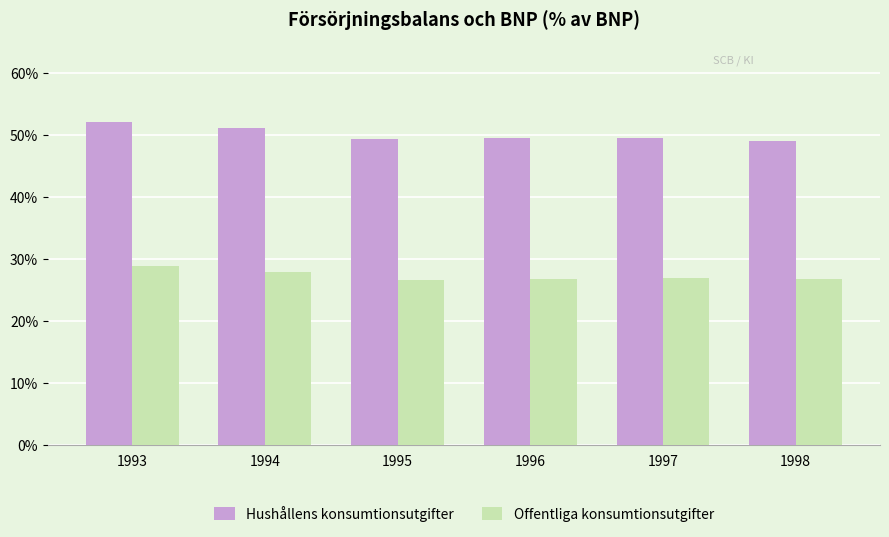

What is the difference between the Offentliga konsumtionsutgifter values at 1997 and 1995?

0.2